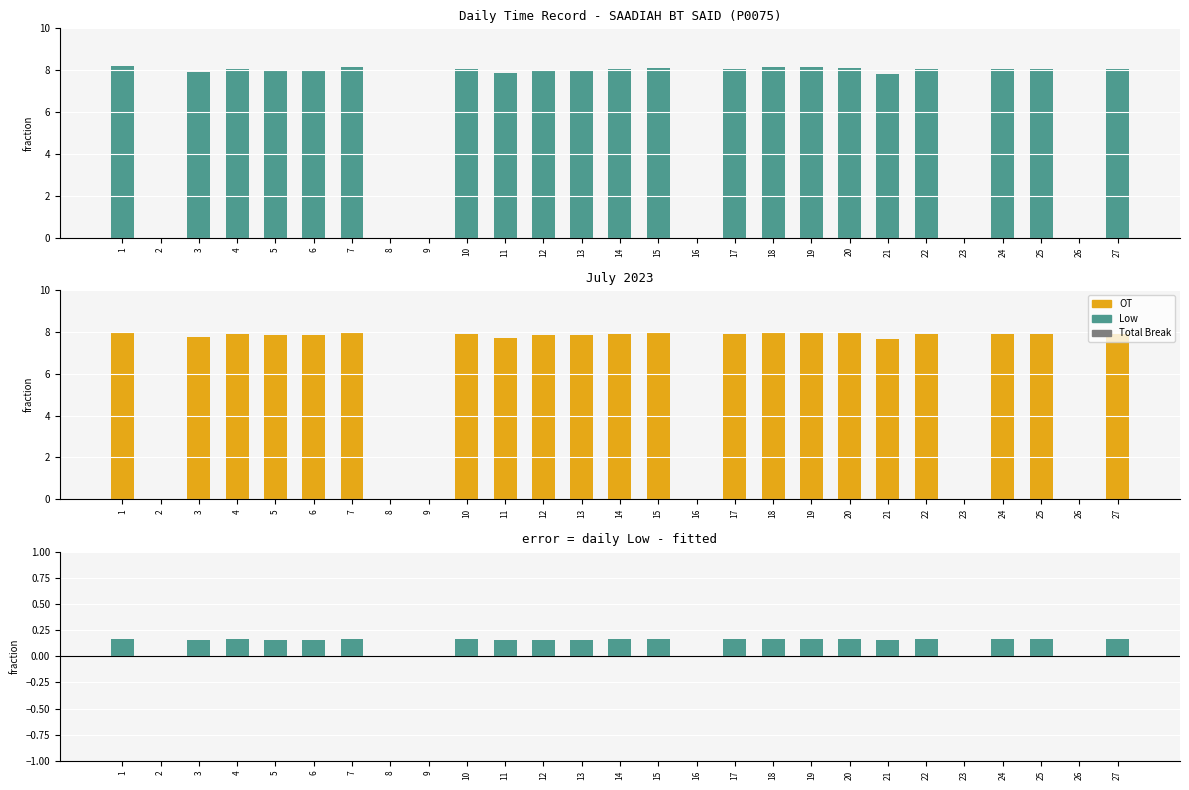

What is the average value of the OT series?

6.1